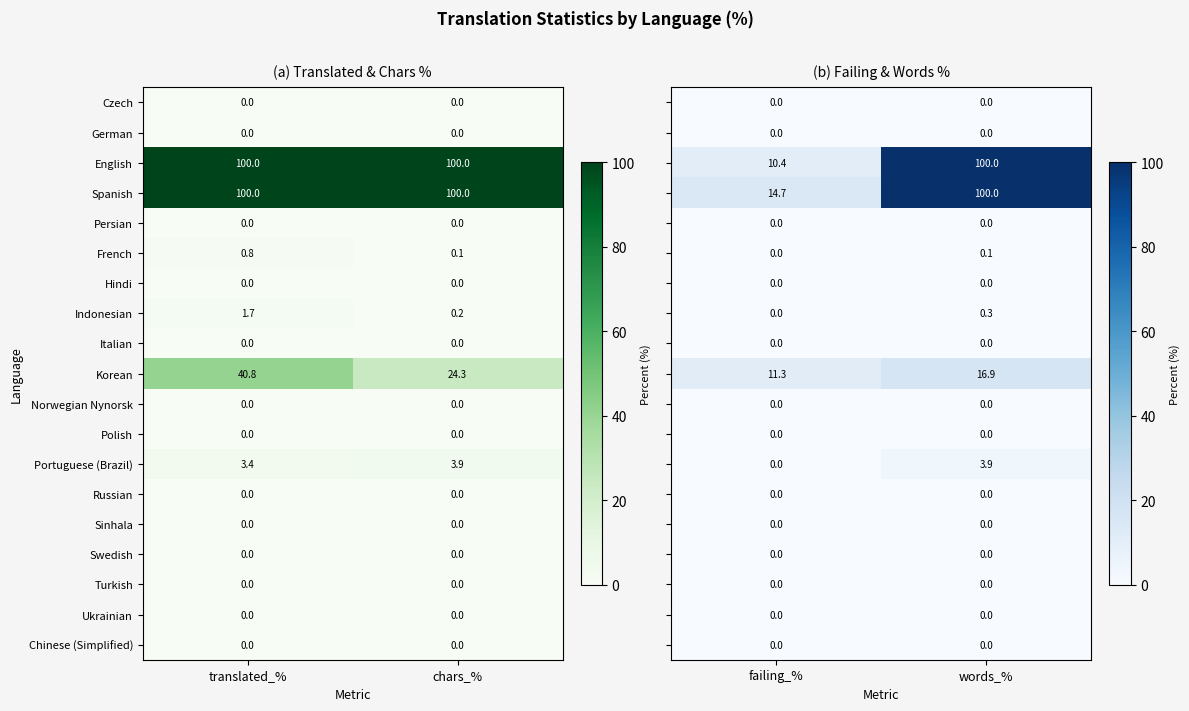

What is the lowest value of the Portuguese (Brazil) series?

3.4